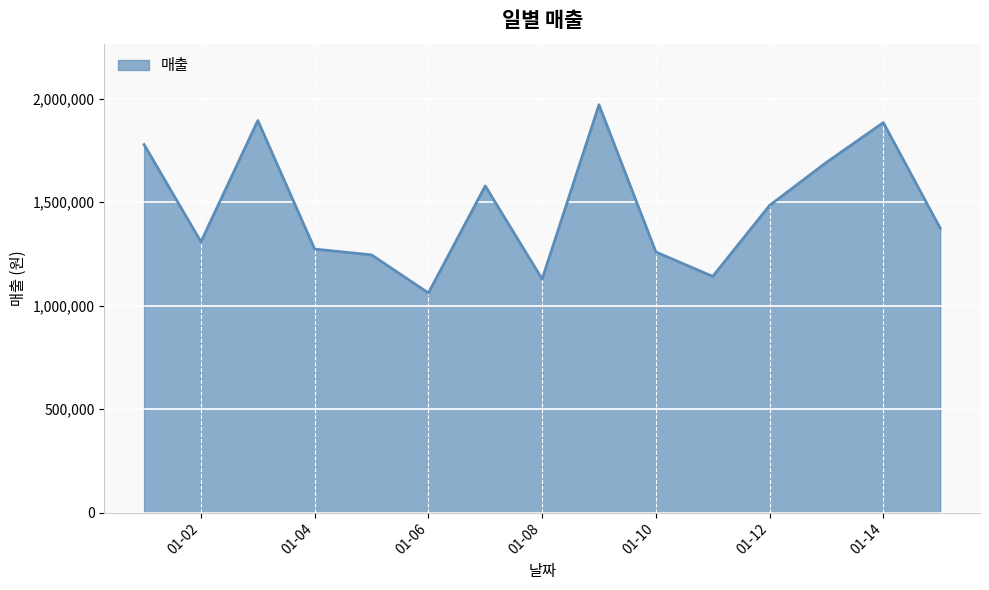

What is the smallest value displayed?

1061000